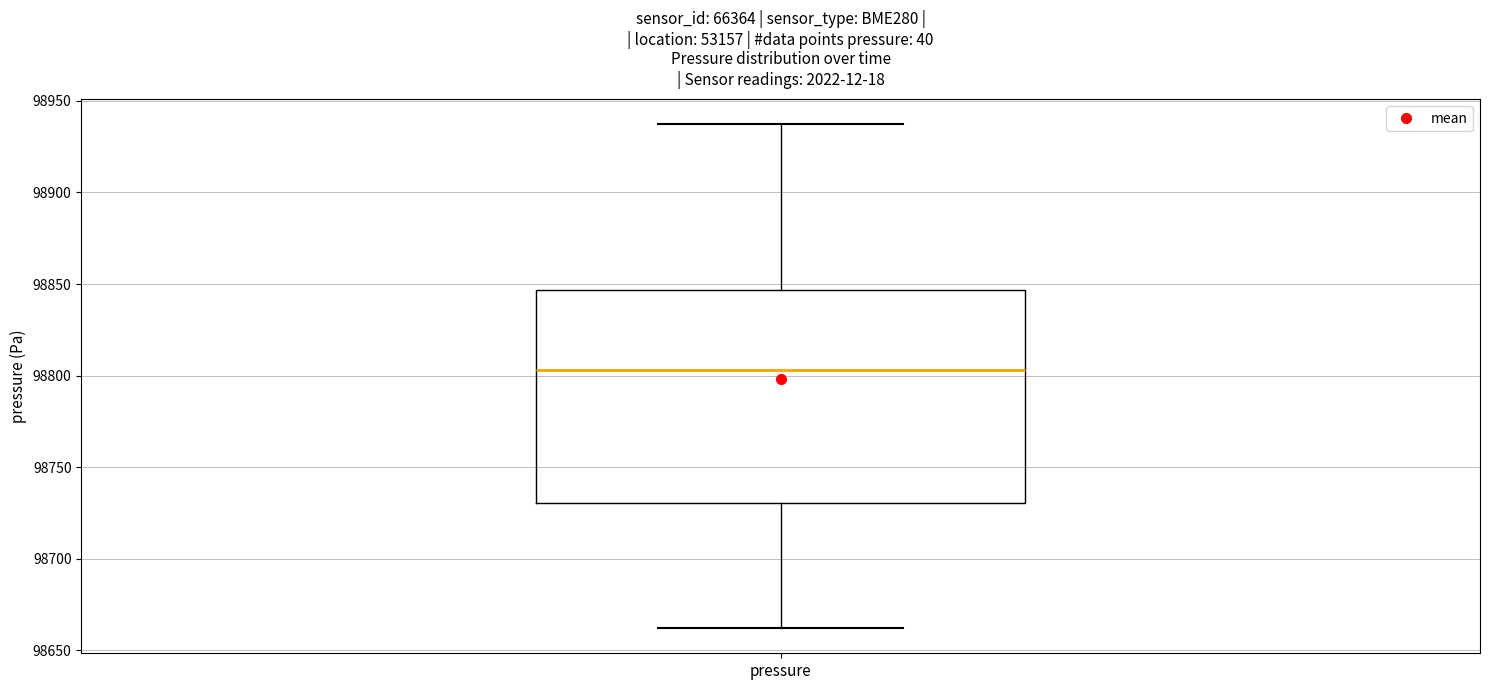

Read this box plot against the y-axis: the position of the median line, the range covered by the box, and the ends of both whiskers. The values are not printed on the chart, so give them approximately, as read against the axis.

median 98805, box 98730 to 98845, whiskers 98660 to 98935